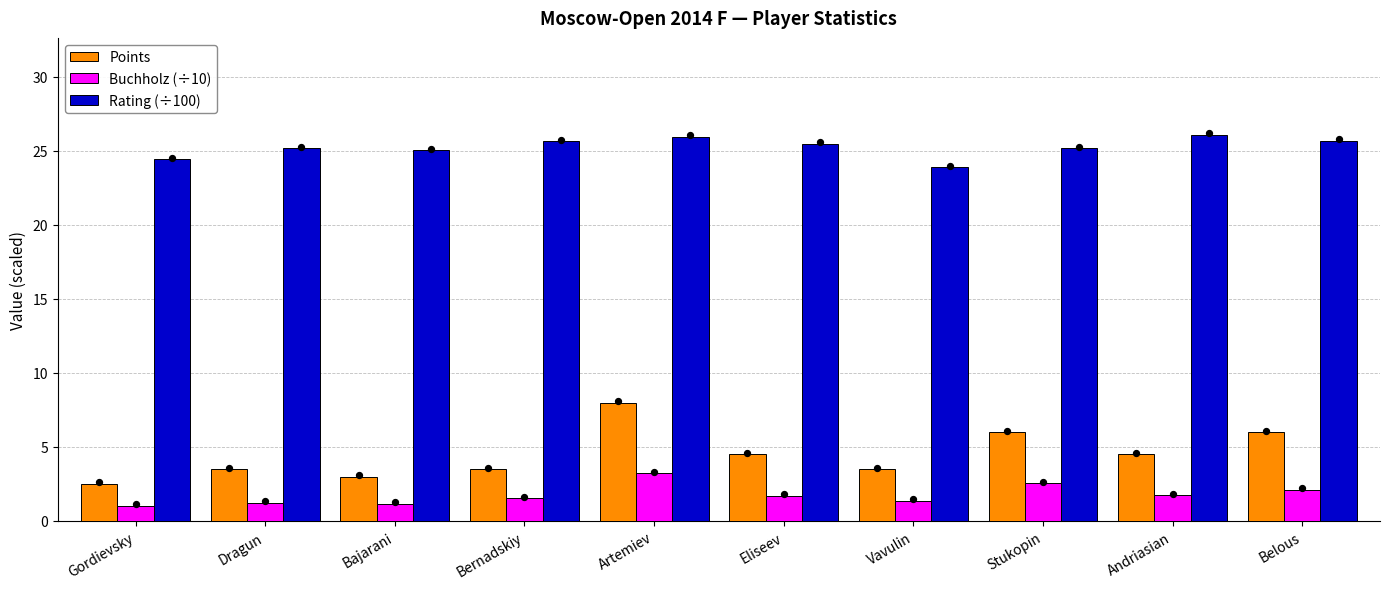

What is the total value across all series at Belous?

33.8